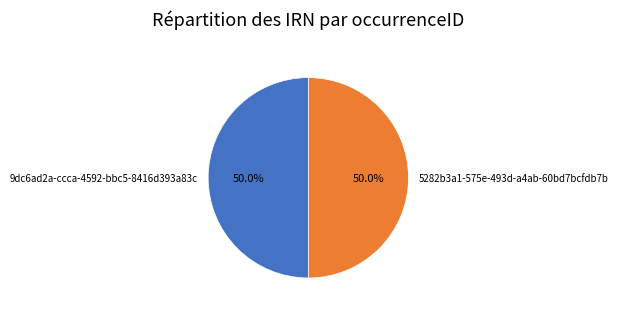

Approximately how many times larger is the value at 9dc6ad2a-ccca-4592-bbc5-8416d393a83c compared to 5282b3a1-575e-493d-a4ab-60bd7bcfdb7b?

1.0